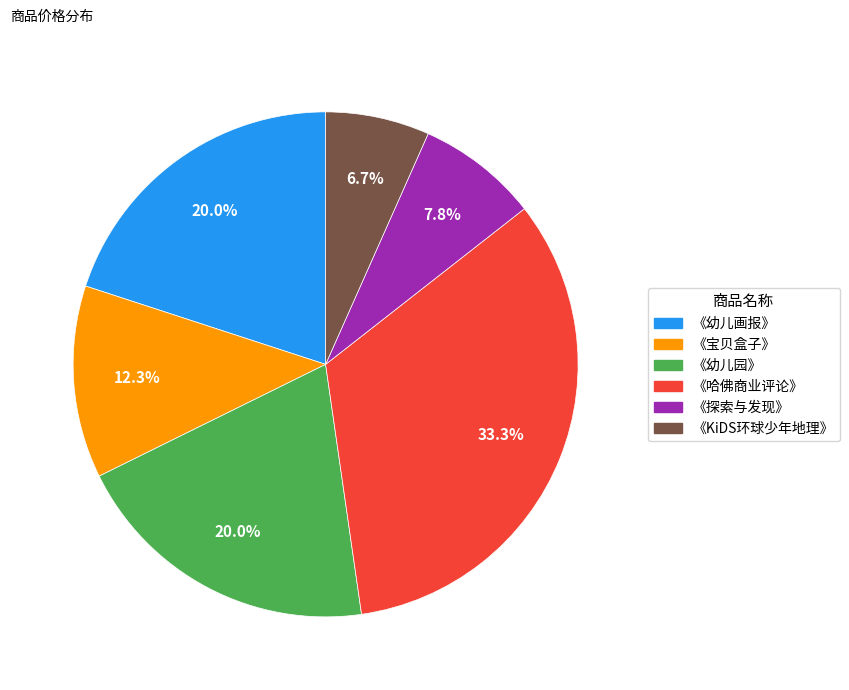

What is the largest slice in the pie chart?

《哈佛商业评论》